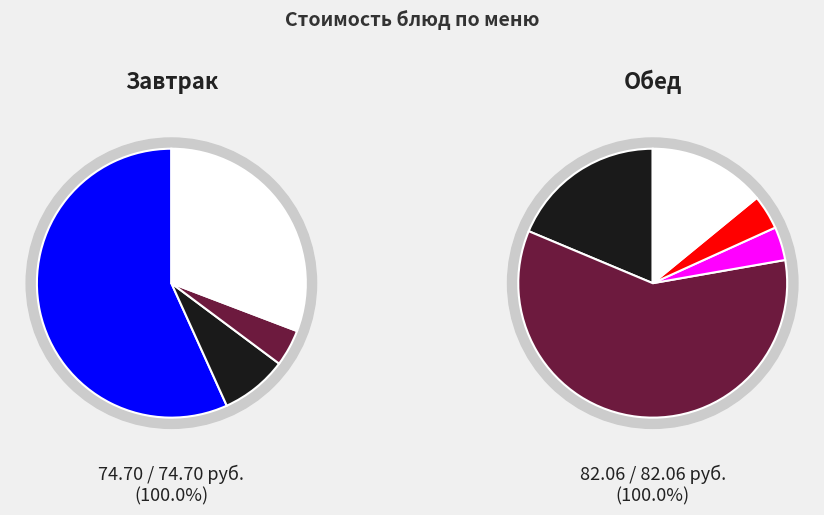

Does Омлет запеченный с сыром represent more than half of the total?

No